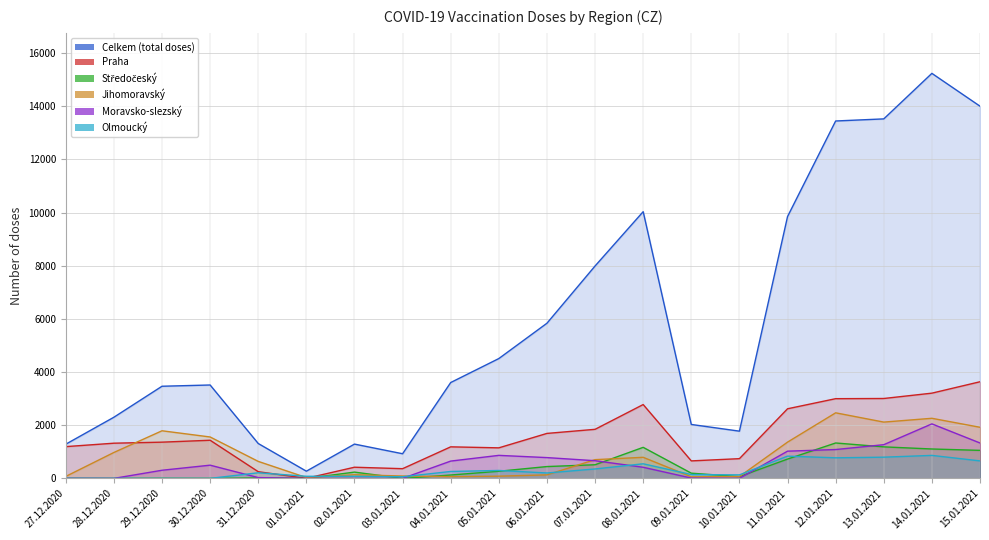

At which category does the chart reach its peak across all series?

14.01.2021